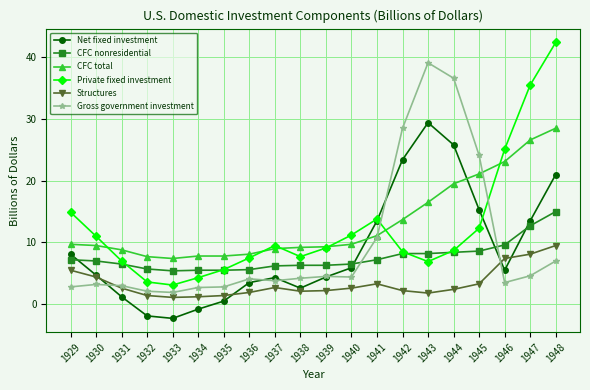

What is the greatest value displayed?

42.4